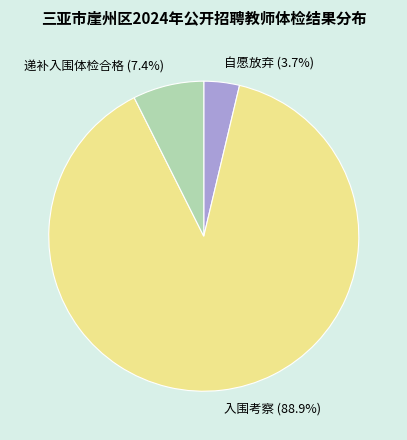

The 自愿放弃 slice represents 18% of the pie. True or false?

False